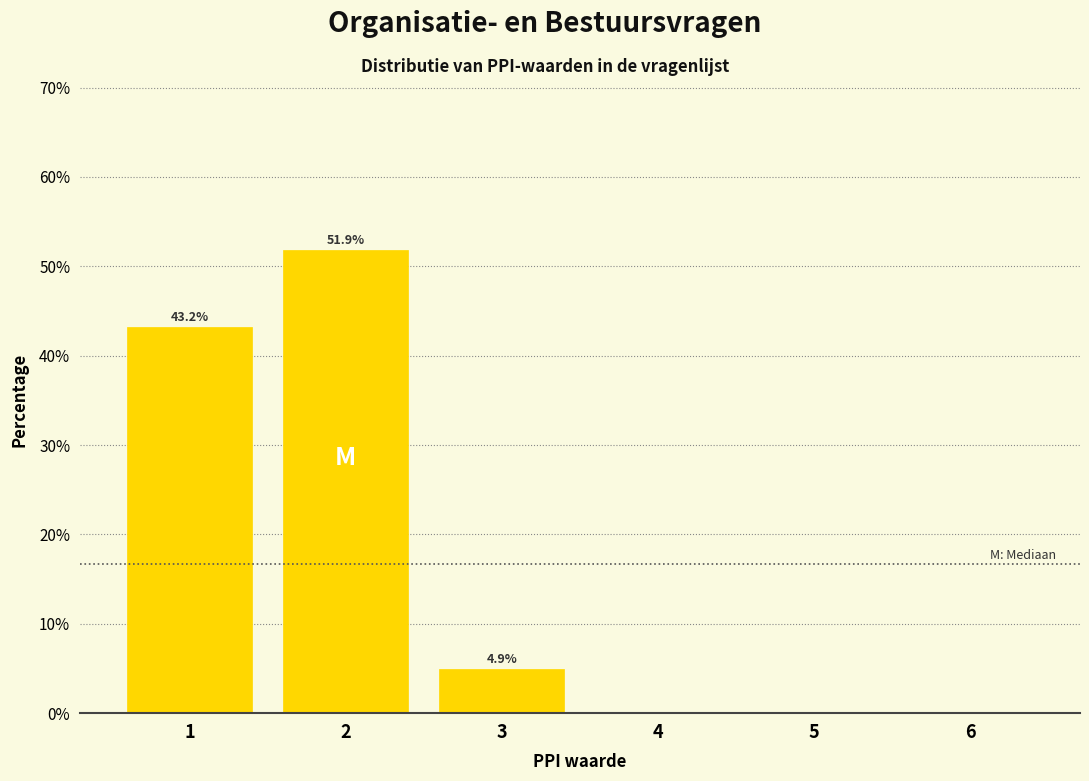

Reading left to right, transcribe all the data shown in this chart.

1=43.2	2=51.9	3=4.9	4=0.0	5=0.0	6=0.0